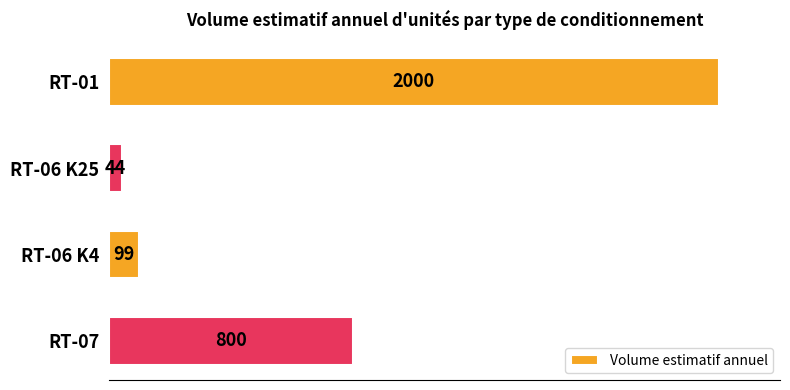

List the labels in order of value, largest first.

RT-01, RT-07, RT-06 K4, RT-06 K25